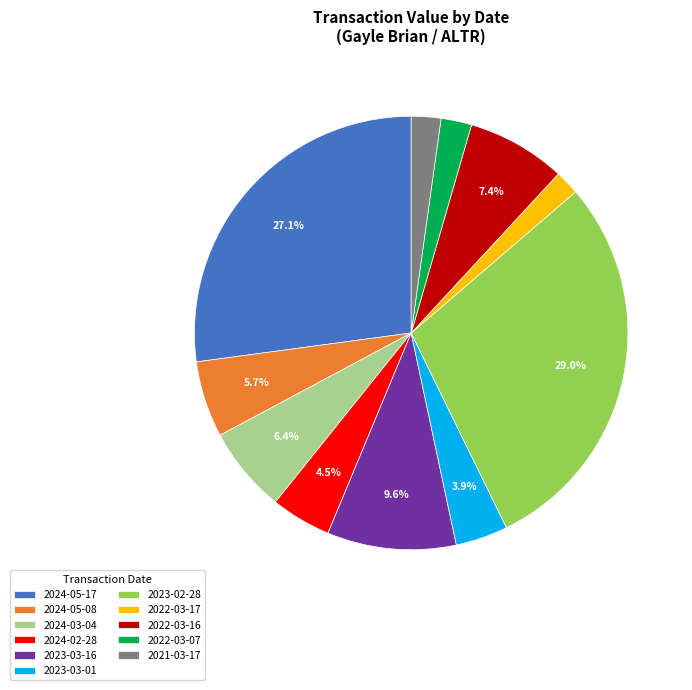

What is the ratio of the value at 2024-05-08 to the value at 2023-02-28?

0.2